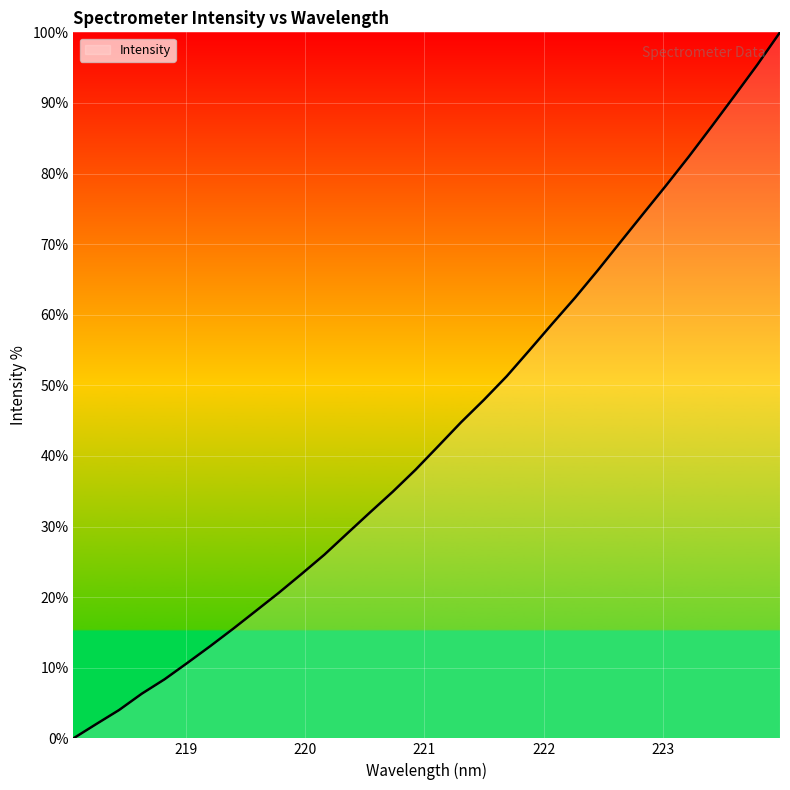

What is the difference between the maximum and minimum values?

100.0